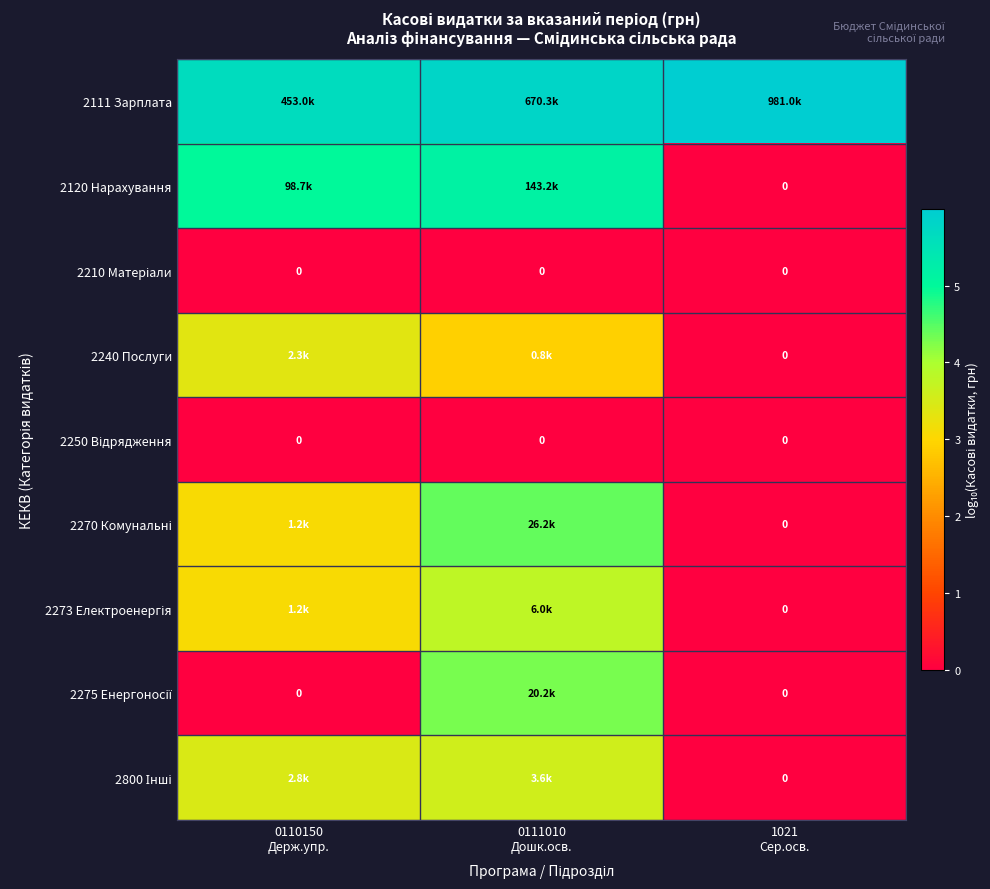

What is the sum of the 2275 Енергоносії values at 1021 Сер.осв. and 0111010 Дошк.осв.?

4.3